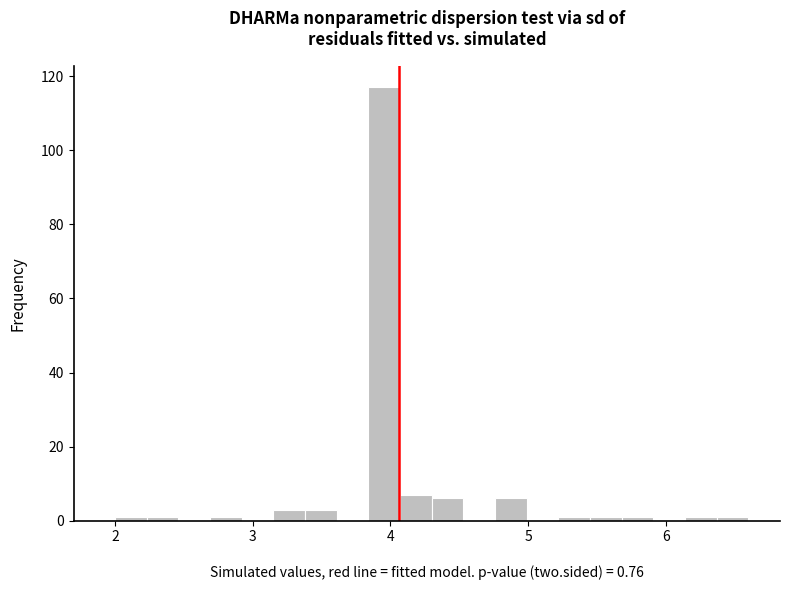

Read against the x-axis, roughly where is the centre of the tallest bar?

4.0